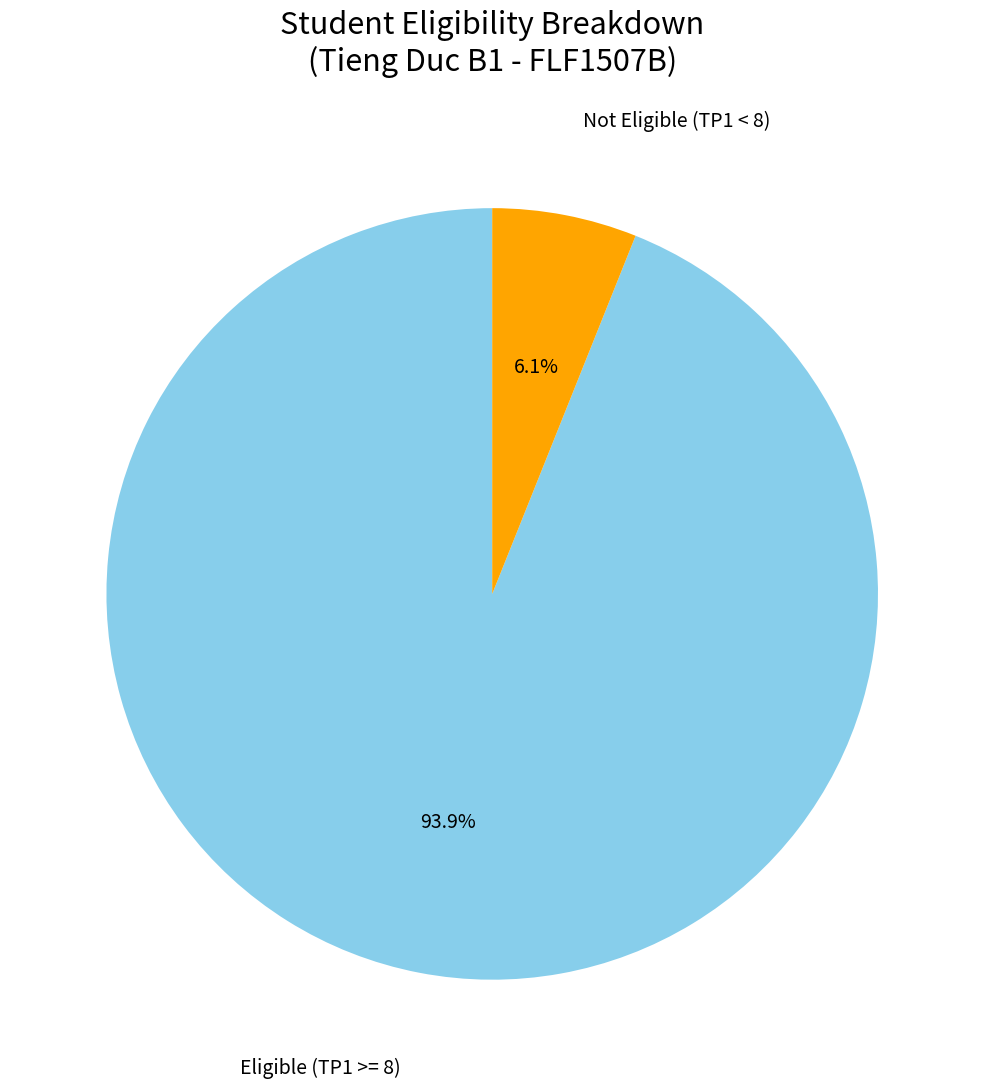

Does any single category account for the majority?

Yes